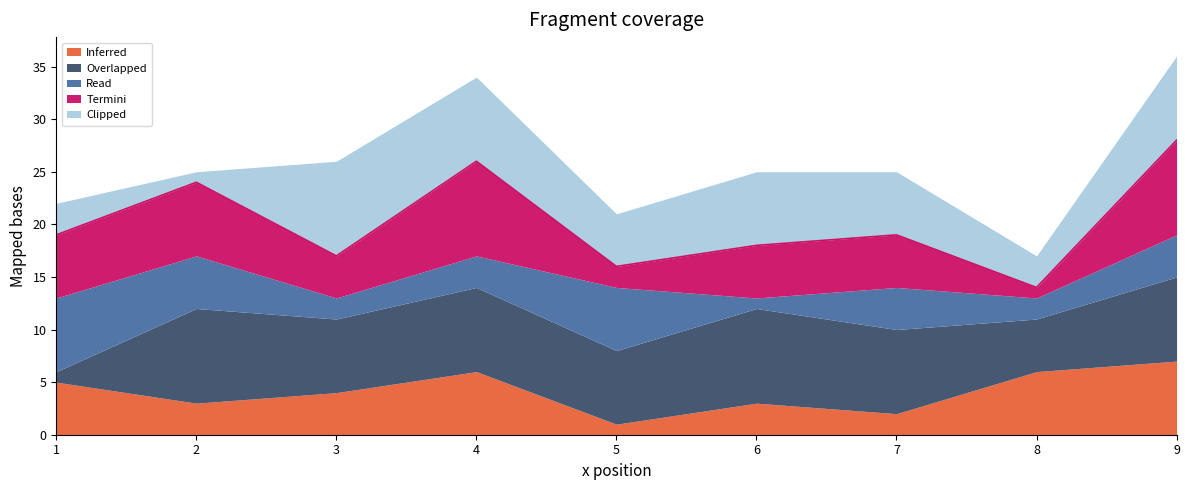

How many interior local peaks does the Read series have?

2